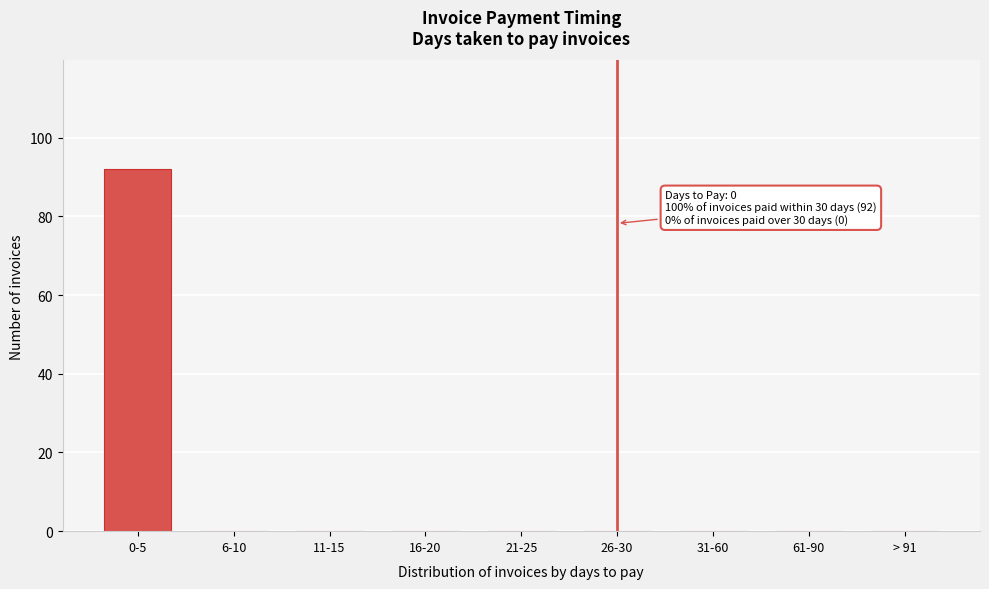

Reading left to right, extract all data points from this chart.

0-5=92	6-10=0	11-15=0	16-20=0	21-25=0	26-30=0	31-60=0	61-90=0	> 91=0